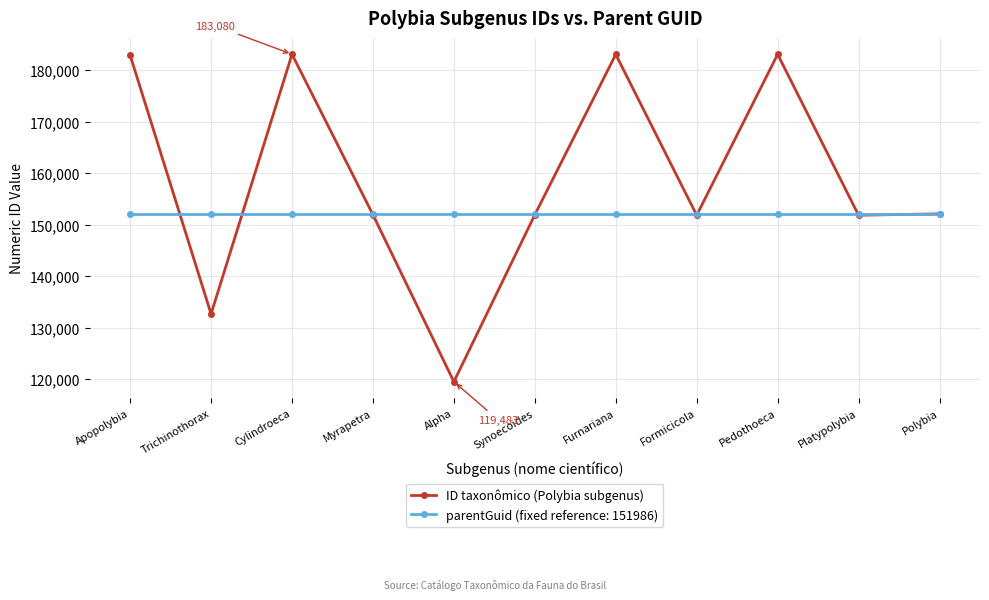

The value of parentGuid (fixed reference: 151986) at Synoecoides is 97572. True or false?

False